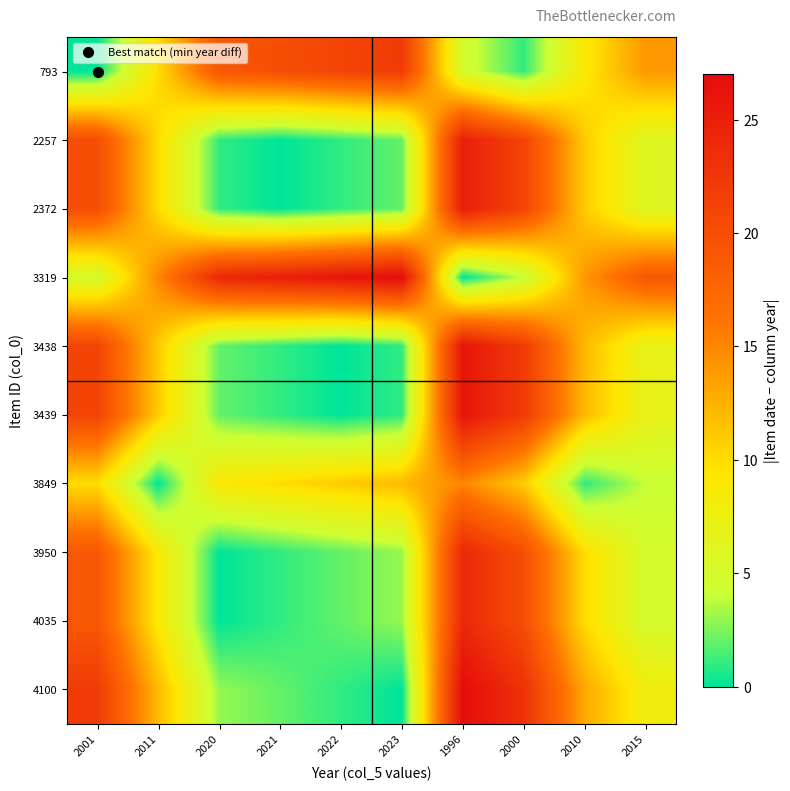

How many series are shown in this chart?

10